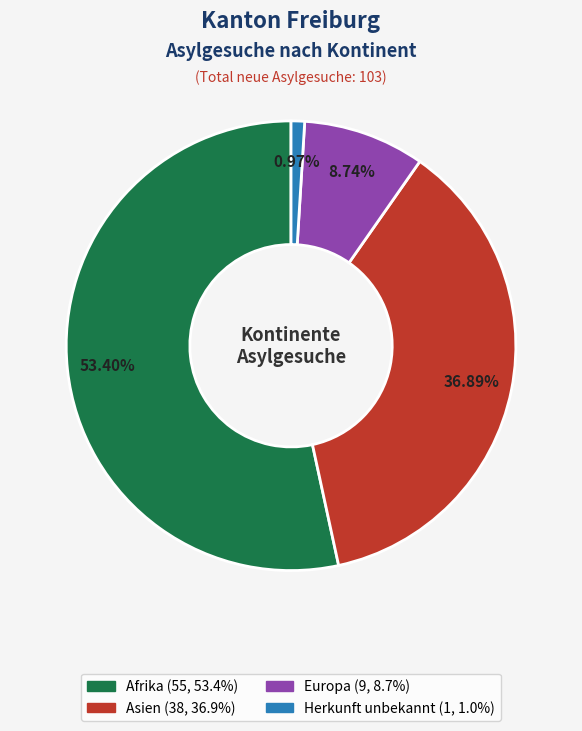

Does any single category account for the majority?

Yes